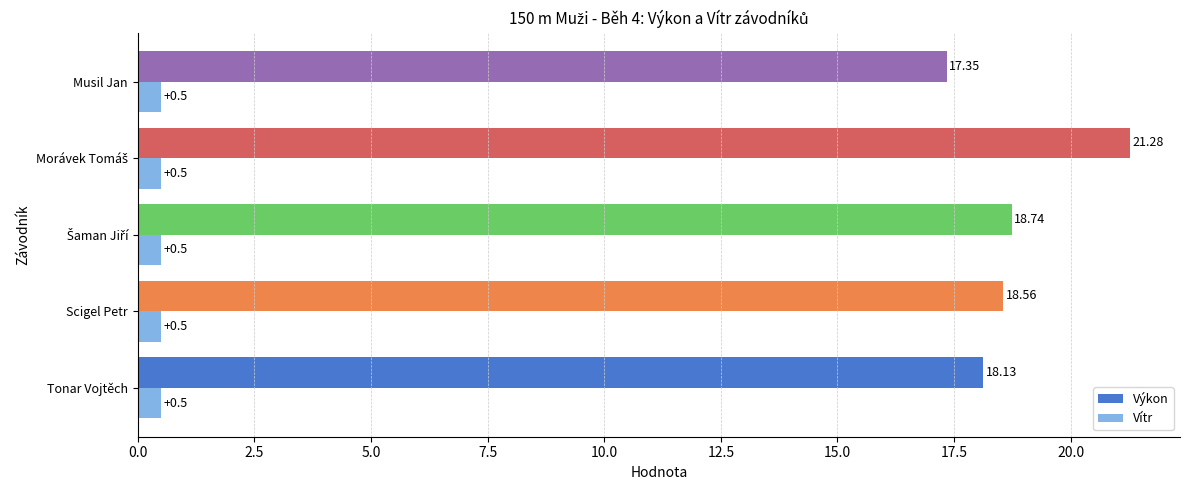

Rank the series by their maximum value, from lowest to highest.

Vítr, Výkon